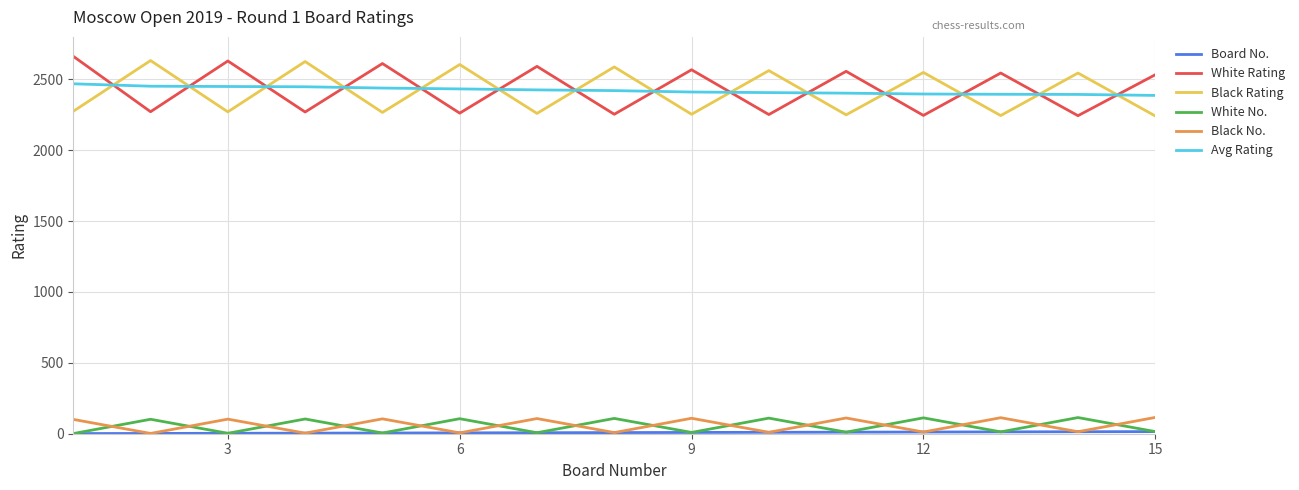

What is the difference between the second highest and second lowest values in the Black No. series?

109